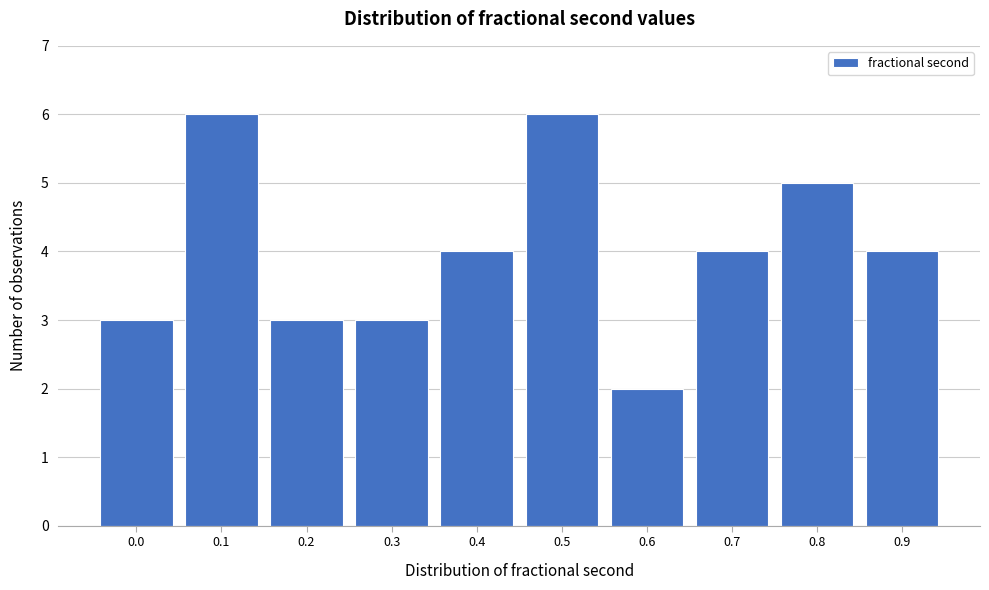

Reading left to right, extract all data points from this chart.

3	6	3	3	4	6	2	4	5	4